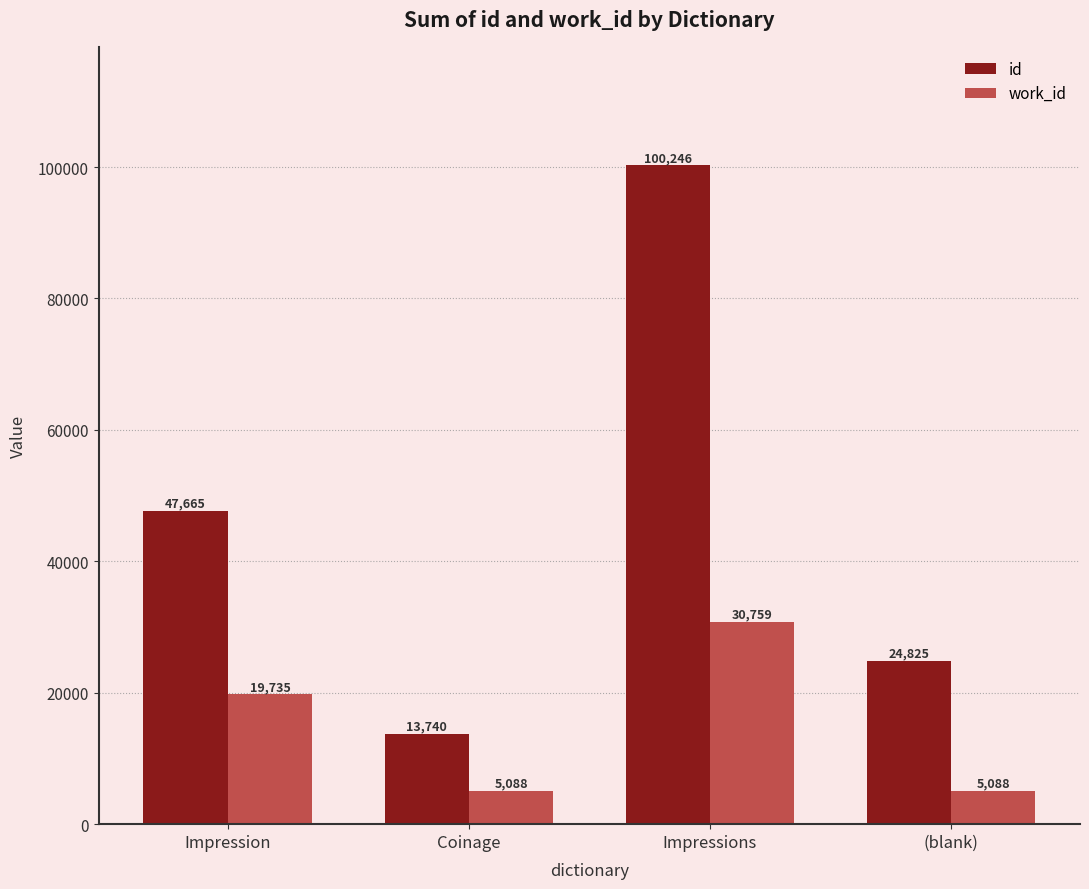

What is the maximum value shown in the chart?

100246